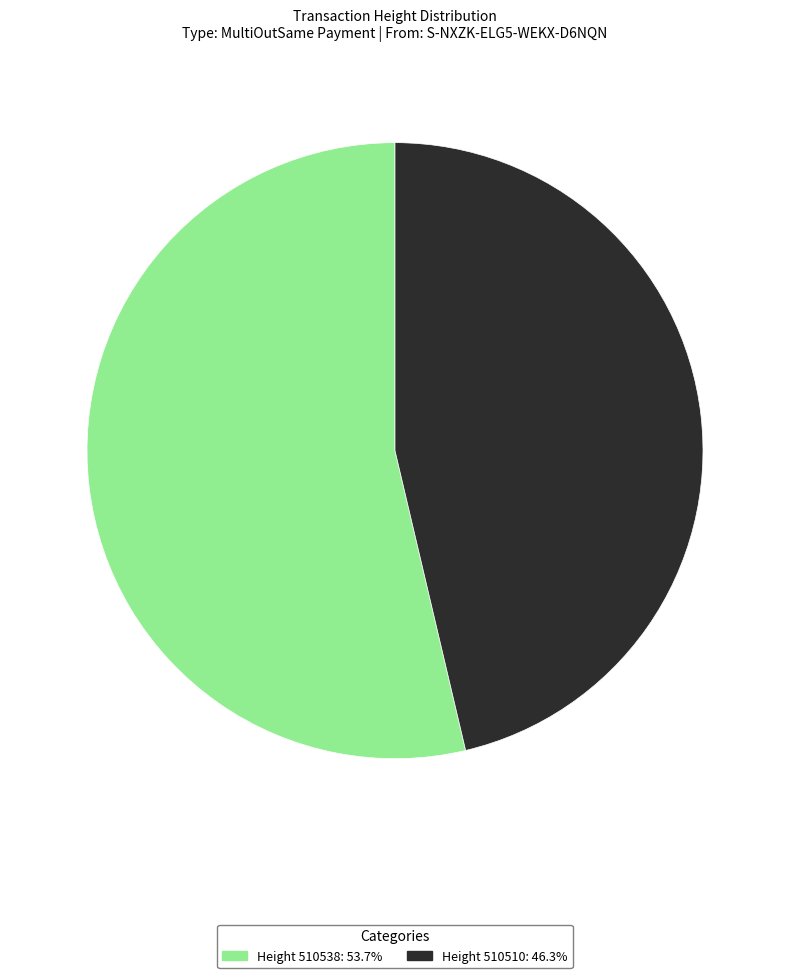

Is there a majority slice in this chart?

Yes